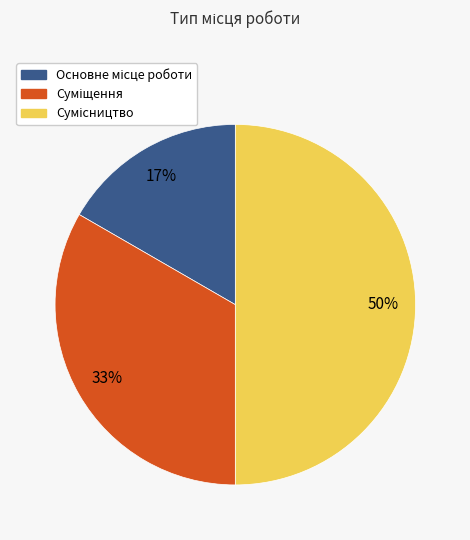

To the nearest percent, what is the average slice percentage?

33%